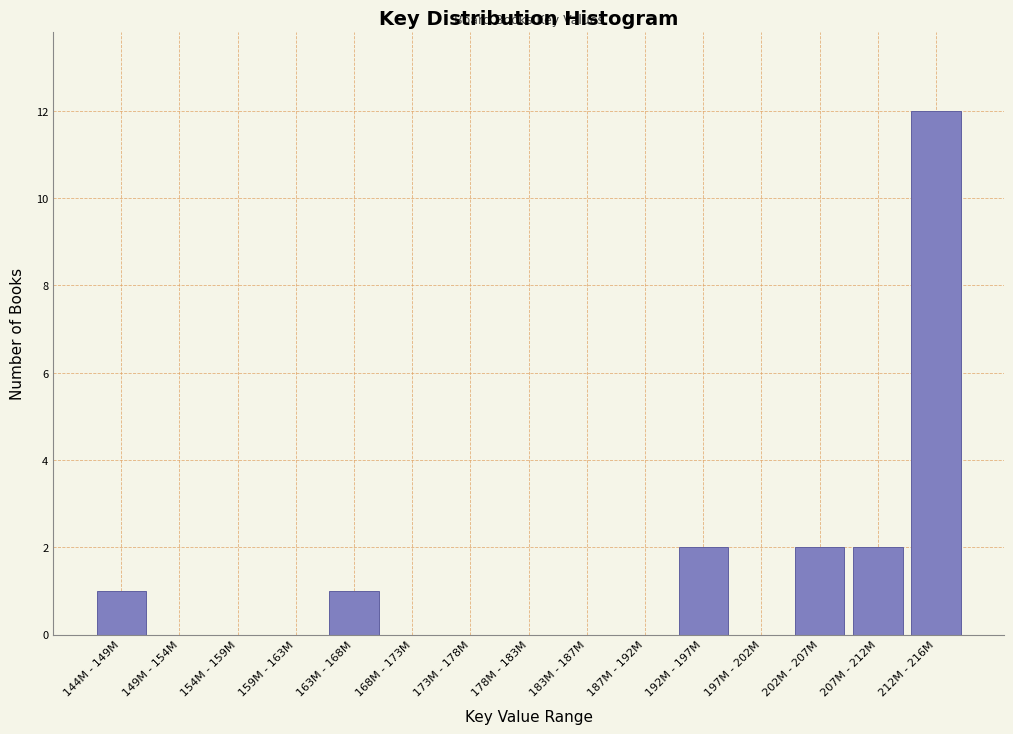

Reading left to right, list all the values displayed in this chart.

144M - 149M=1	149M - 154M=0	154M - 159M=0	159M - 163M=0	163M - 168M=1	168M - 173M=0	173M - 178M=0	178M - 183M=0	183M - 187M=0	187M - 192M=0	192M - 197M=2	197M - 202M=0	202M - 207M=2	207M - 212M=2	212M - 216M=12